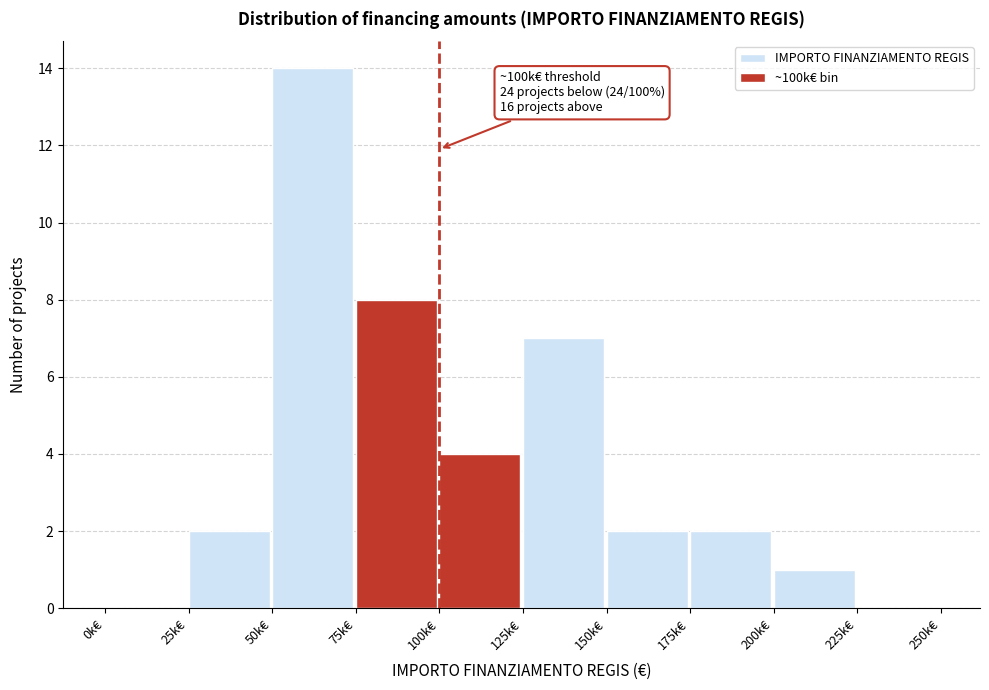

Reading left to right, list all the values displayed in this chart.

0k€=0	25k€=2	50k€=14	75k€=8	100k€=4	125k€=7	150k€=2	175k€=2	200k€=1	225k€=0